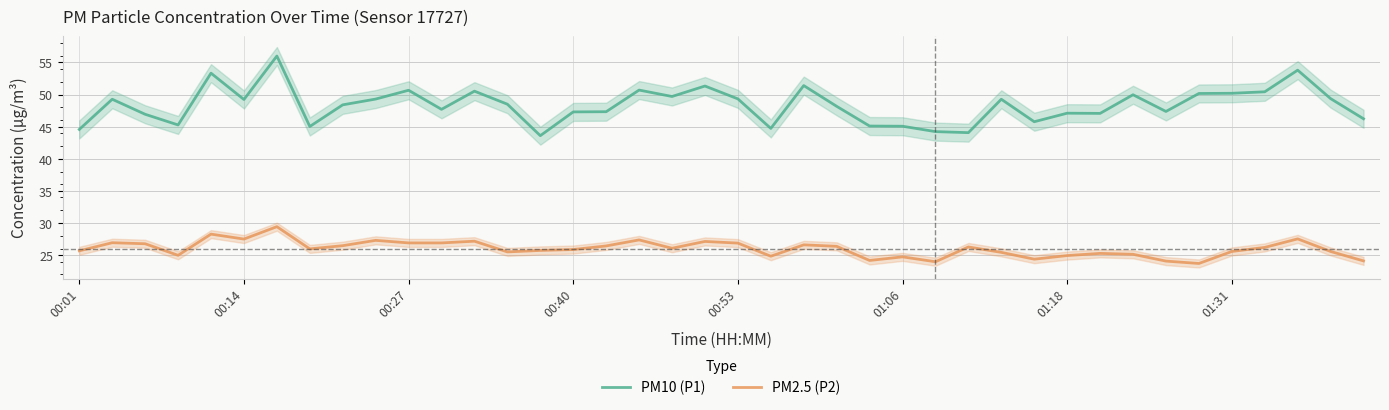

How many series are shown in this chart?

2